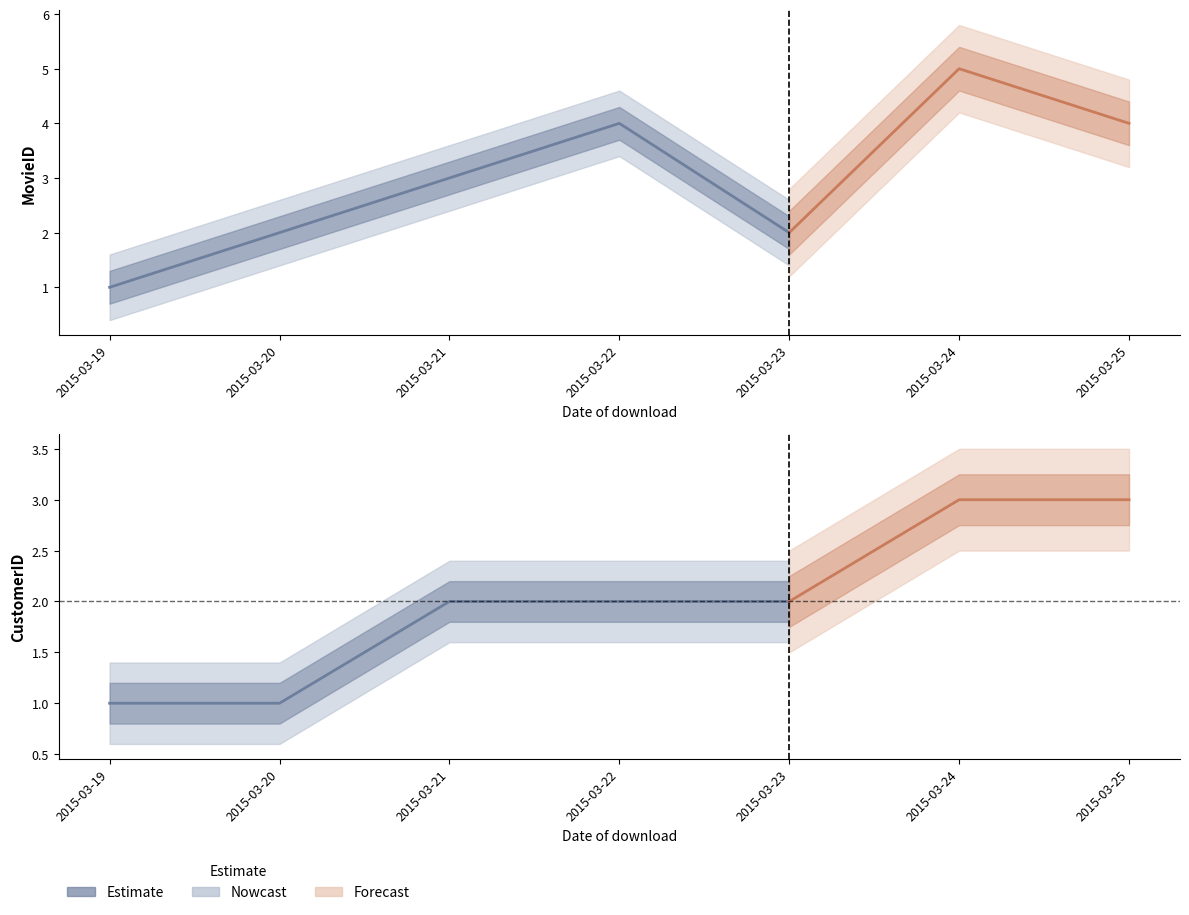

Does the chart display data point markers on the line(s)?

No